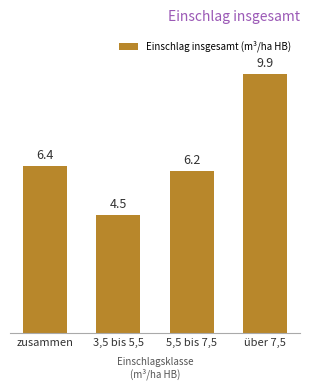

The value at 3,5 bis 5,5 is 4.5. True or false?

True